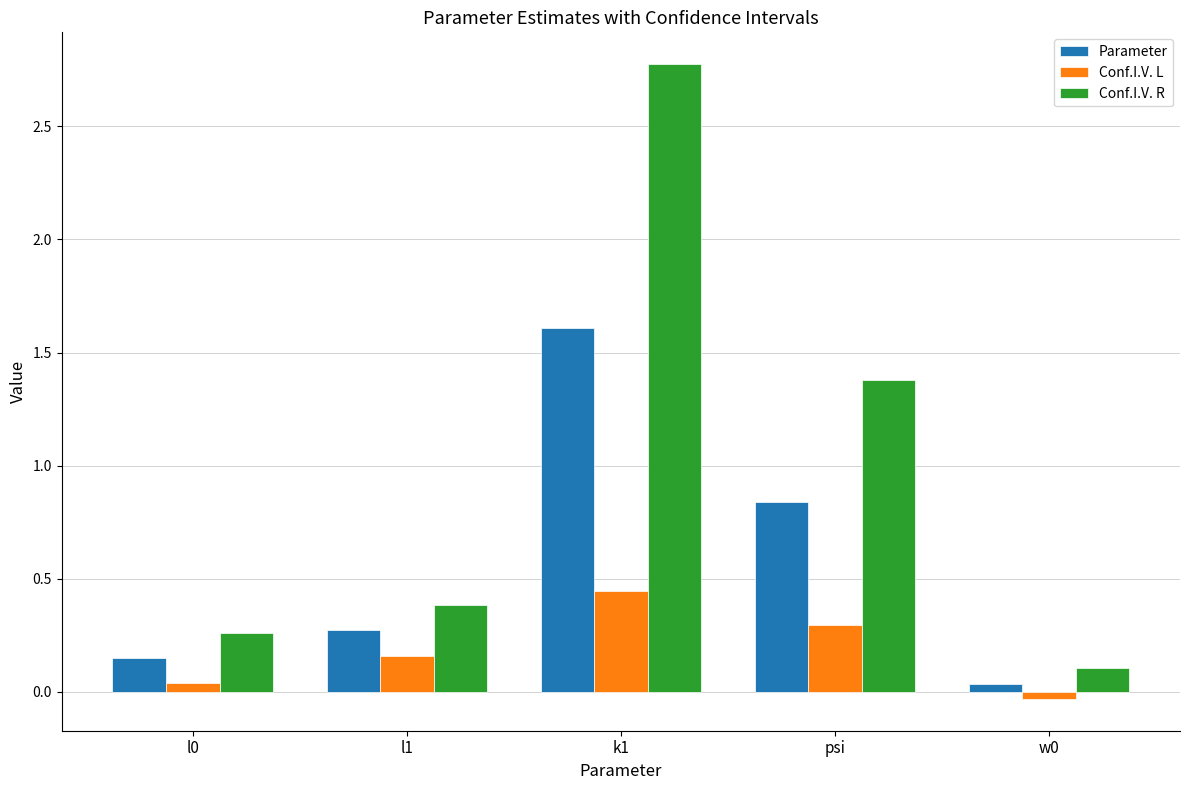

How many bars are there in each group?

3